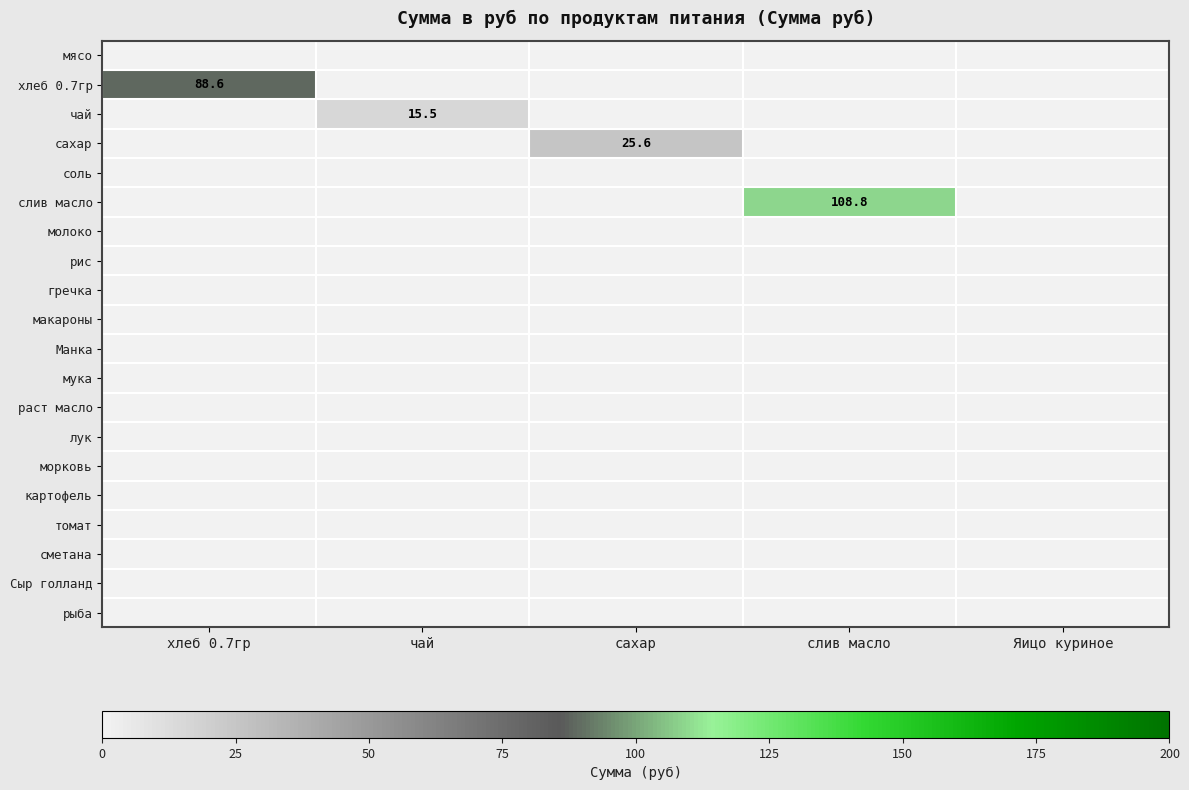

Is the value of сметана at слив масло greater than the value of Манка at слив масло?

No